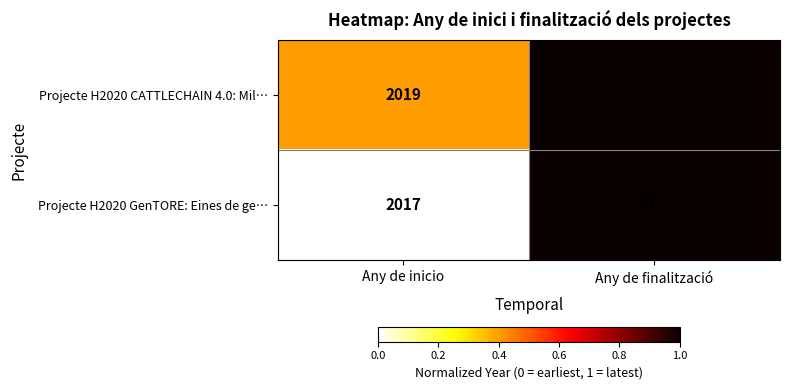

Which series has the largest range (max minus min)?

Projecte H2020 GenTORE: Eines de ge…